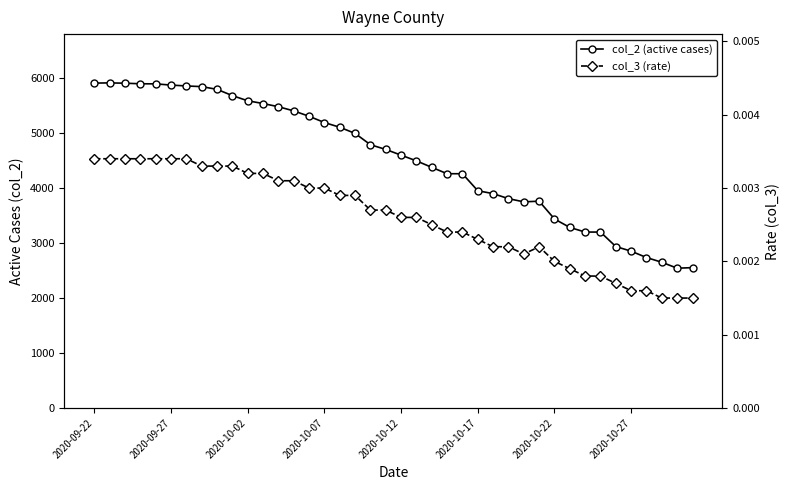

What is the difference between the maximum and minimum values in the col_2 (active cases) series?

3374.0